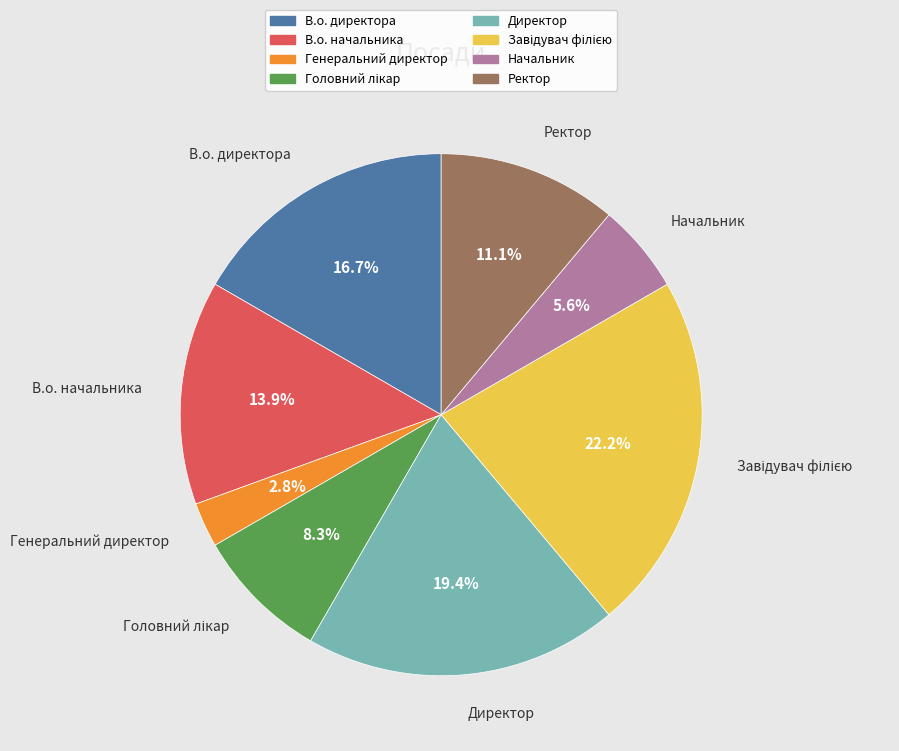

What is the ratio of the value at Начальник to the value at В.о. начальника?

0.4